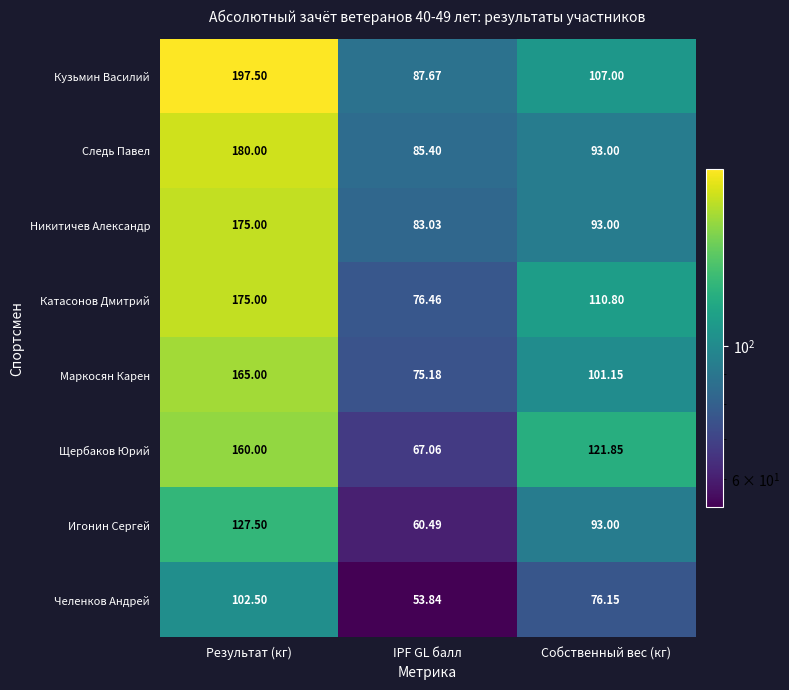

Which category has the highest value across all series?

Результат (кг)